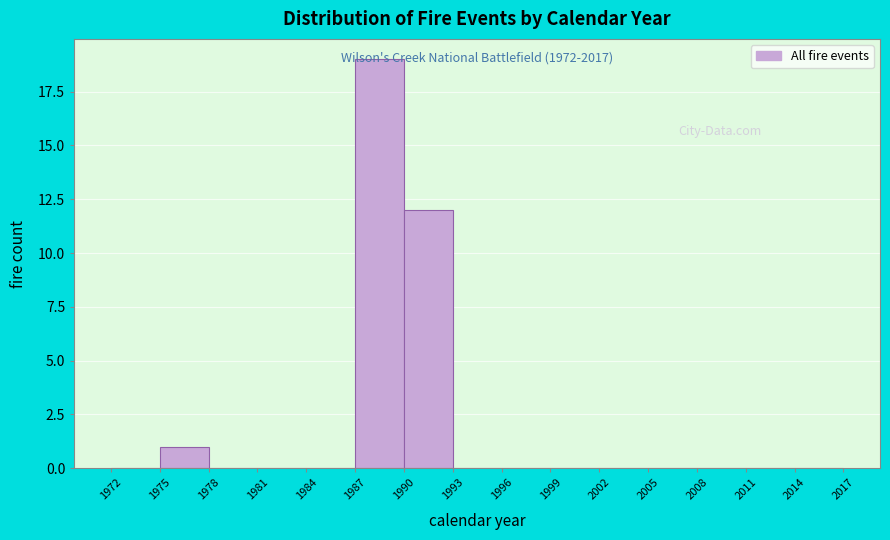

Which range on the x-axis has the tallest bar?

1987 to 1990